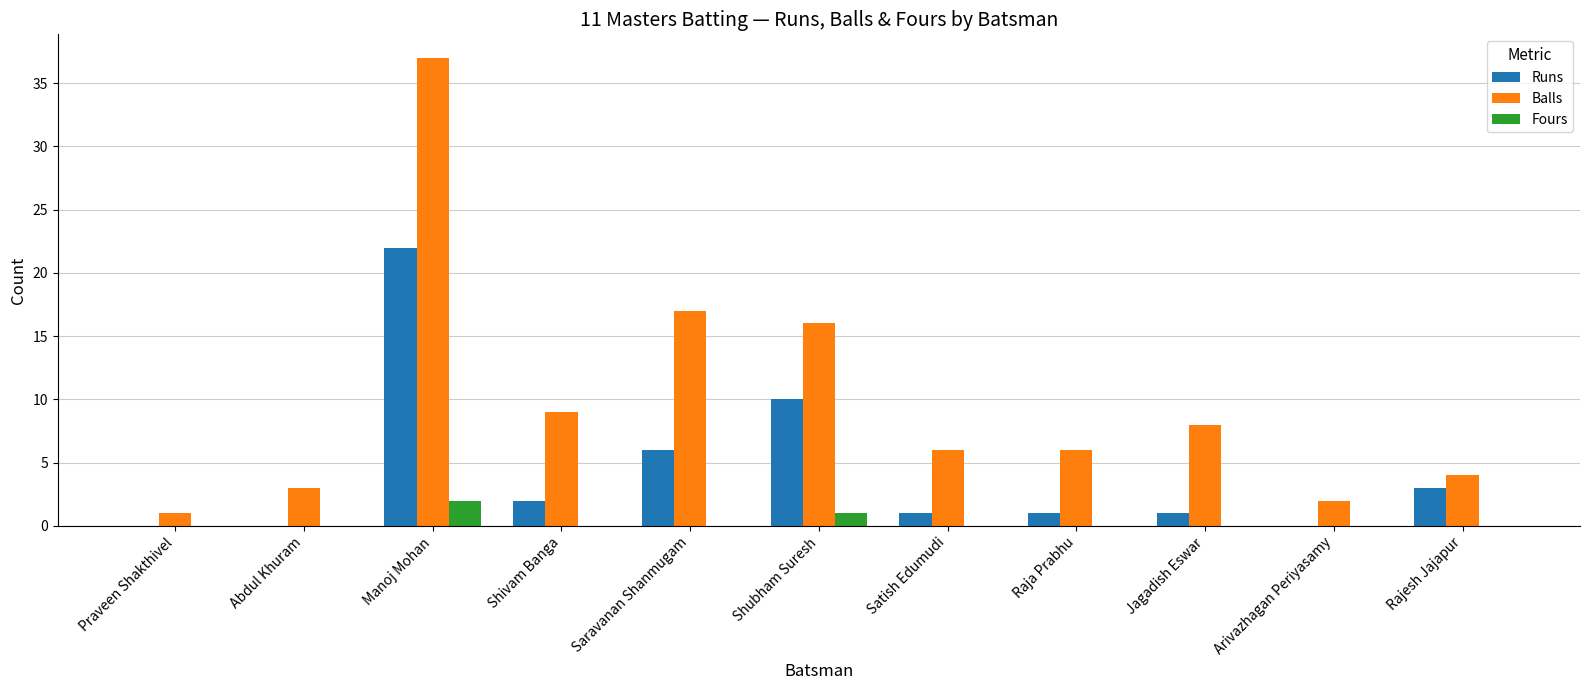

Reading right to left, extract all data points from this chart.

Runs: 3	0	1	1	1	10	6	2	22	0	0
Balls: 4	2	8	6	6	16	17	9	37	3	1
Fours: 0	0	0	0	0	1	0	0	2	0	0